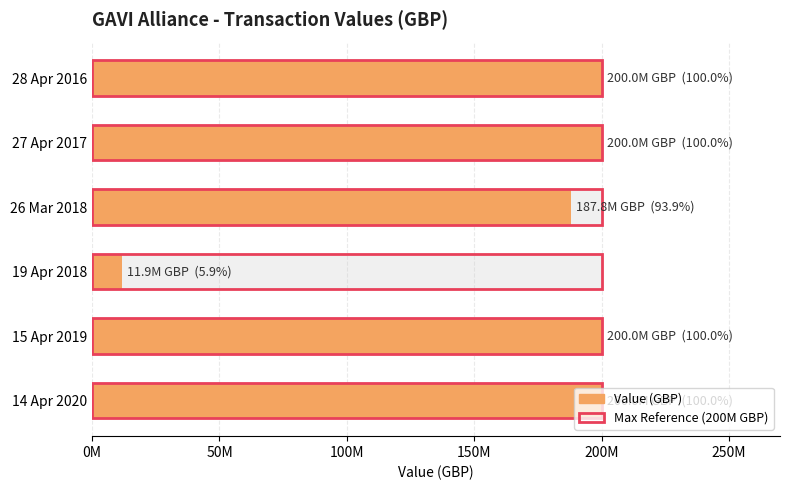

Between 50M and 150M, which series saw the biggest shift?

Value (GBP)